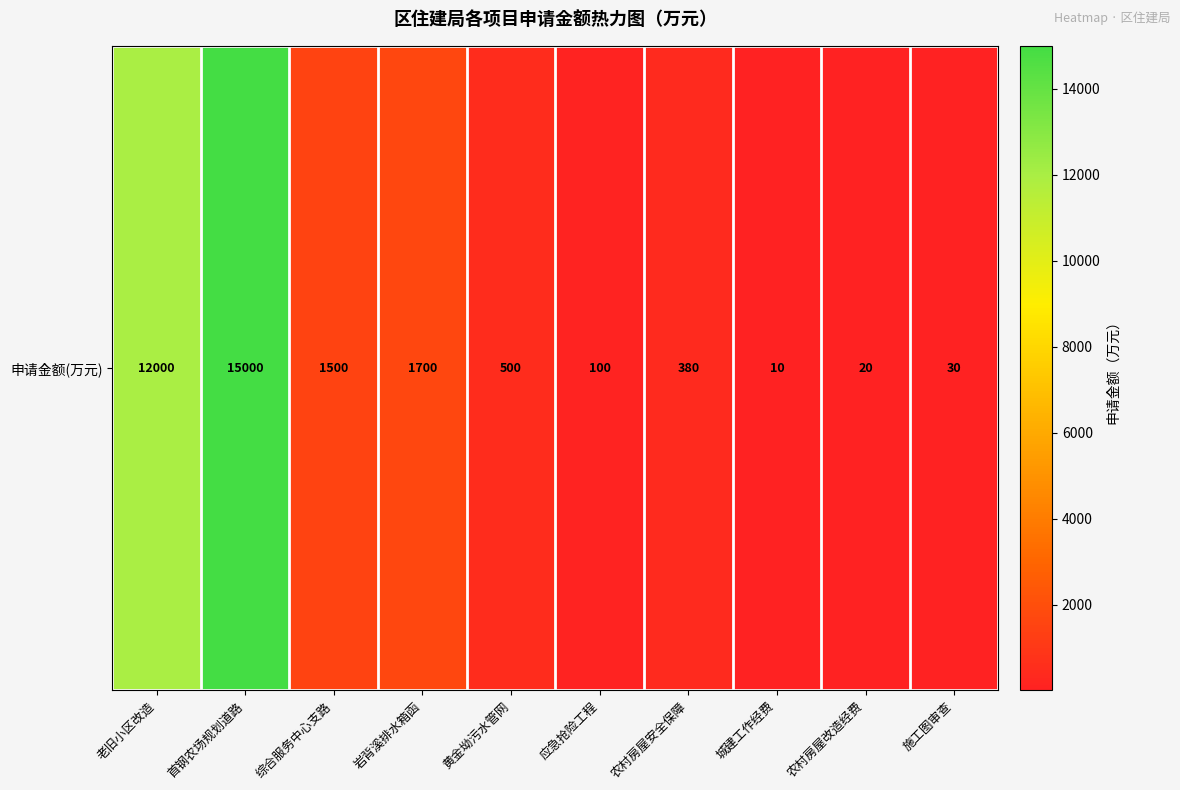

What is the ratio of the value at 农村房屋改造经费 to the value at 施工图审查?

0.7